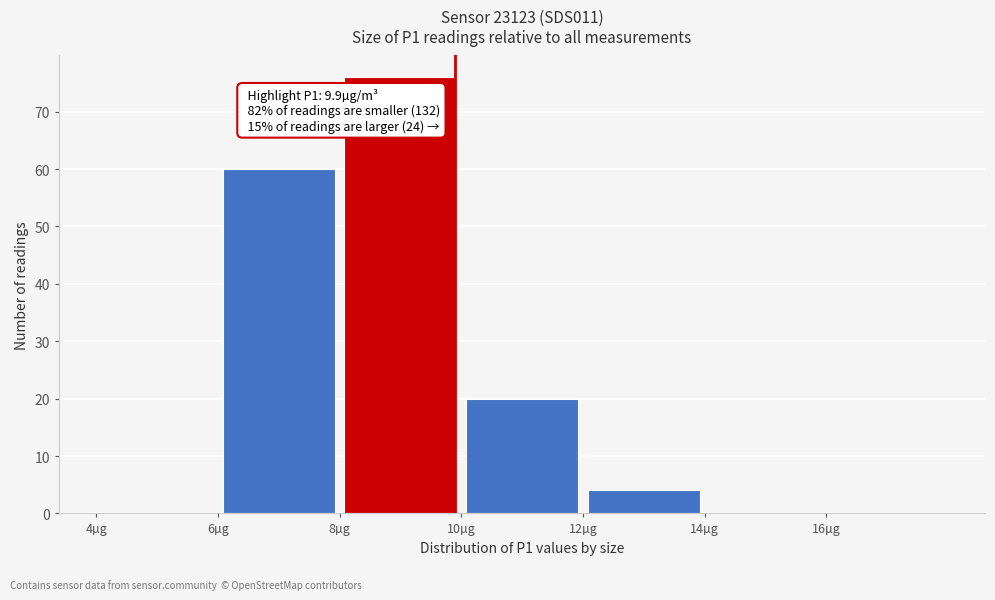

Which range on the x-axis has the tallest bar?

8 to 10